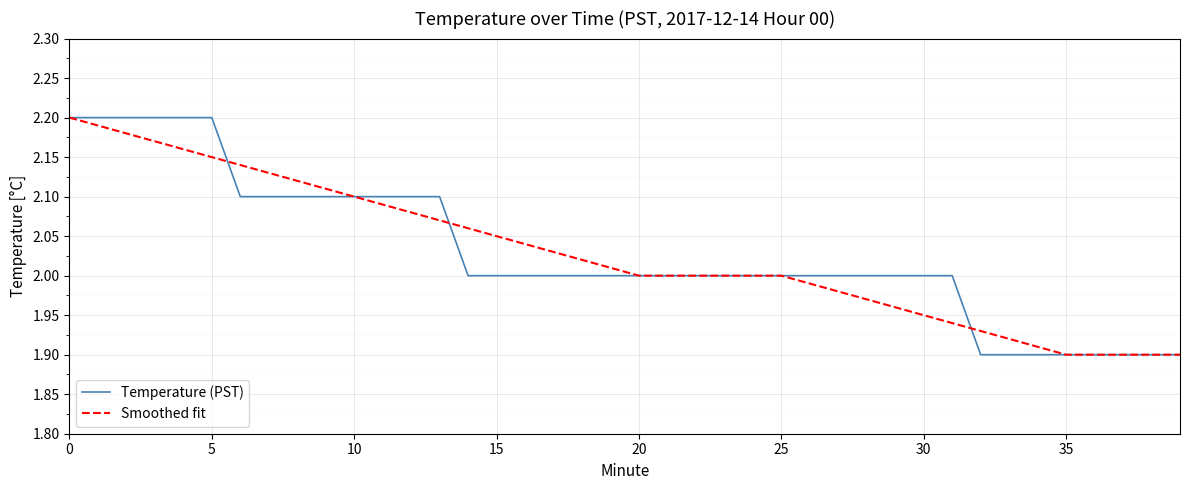

True or false: Temperature (PST) has more than 2 interior local peaks.

False